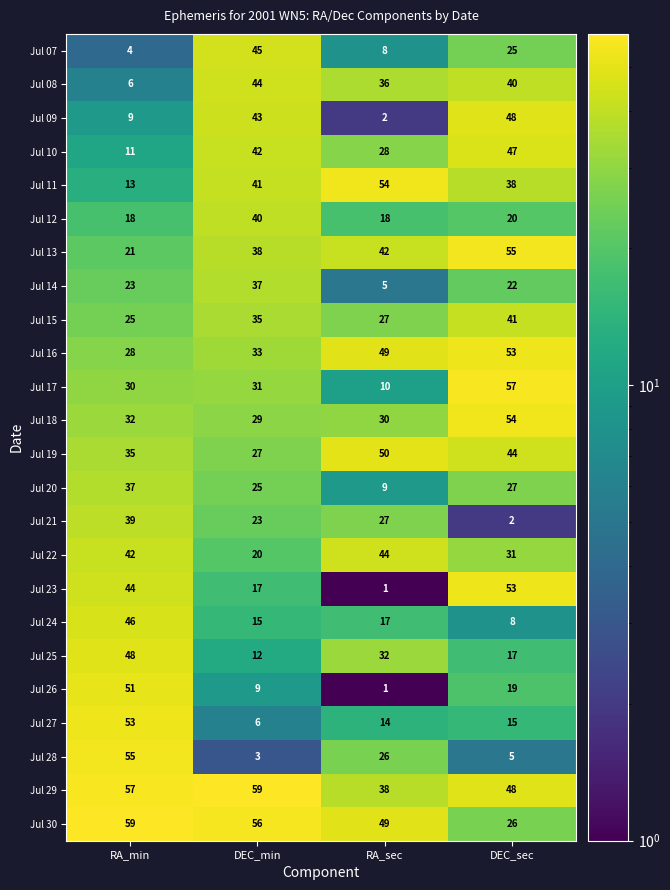

What is the sum of all Jul 19 values?

156